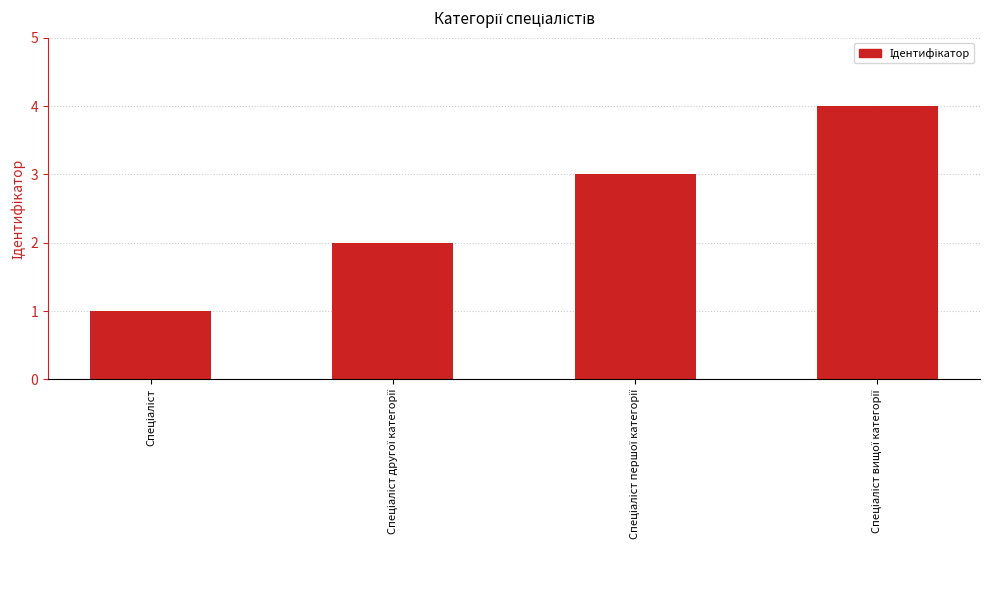

What is the difference between the maximum and minimum values?

3